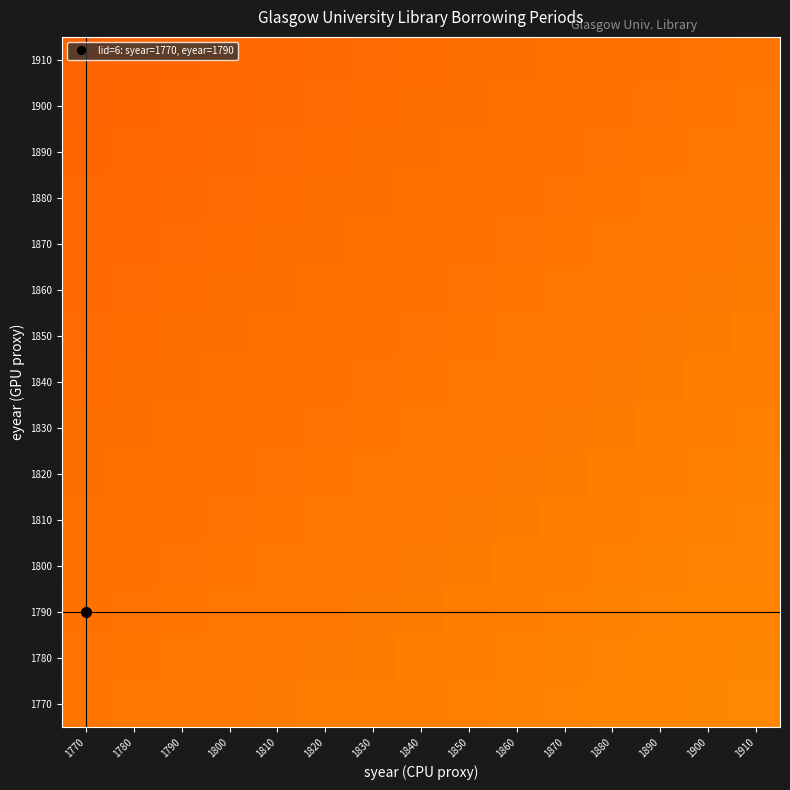

Reading left to right, extract all data points from this chart.

1770: 1770=1.0	1780=1.0	1790=1.0	1800=1.0	1810=1.0	1820=1.0	1830=1.0	1840=1.0	1850=1.0	1860=1.1	1870=1.1	1880=1.1	1890=1.1	1900=1.1	1910=1.1
1780: 1770=1.0	1780=1.0	1790=1.0	1800=1.0	1810=1.0	1820=1.0	1830=1.0	1840=1.0	1850=1.0	1860=1.0	1870=1.1	1880=1.1	1890=1.1	1900=1.1	1910=1.1
1790: 1770=1.0	1780=1.0	1790=1.0	1800=1.0	1810=1.0	1820=1.0	1830=1.0	1840=1.0	1850=1.0	1860=1.0	1870=1.0	1880=1.1	1890=1.1	1900=1.1	1910=1.1
1800: 1770=1.0	1780=1.0	1790=1.0	1800=1.0	1810=1.0	1820=1.0	1830=1.0	1840=1.0	1850=1.0	1860=1.0	1870=1.0	1880=1.0	1890=1.1	1900=1.1	1910=1.1
1810: 1770=1.0	1780=1.0	1790=1.0	1800=1.0	1810=1.0	1820=1.0	1830=1.0	1840=1.0	1850=1.0	1860=1.0	1870=1.0	1880=1.0	1890=1.0	1900=1.0	1910=1.1
1820: 1770=1.0	1780=1.0	1790=1.0	1800=1.0	1810=1.0	1820=1.0	1830=1.0	1840=1.0	1850=1.0	1860=1.0	1870=1.0	1880=1.0	1890=1.0	1900=1.0	1910=1.0
1830: 1770=1.0	1780=1.0	1790=1.0	1800=1.0	1810=1.0	1820=1.0	1830=1.0	1840=1.0	1850=1.0	1860=1.0	1870=1.0	1880=1.0	1890=1.0	1900=1.0	1910=1.0
1840: 1770=1.0	1780=1.0	1790=1.0	1800=1.0	1810=1.0	1820=1.0	1830=1.0	1840=1.0	1850=1.0	1860=1.0	1870=1.0	1880=1.0	1890=1.0	1900=1.0	1910=1.0
1850: 1770=1.0	1780=1.0	1790=1.0	1800=1.0	1810=1.0	1820=1.0	1830=1.0	1840=1.0	1850=1.0	1860=1.0	1870=1.0	1880=1.0	1890=1.0	1900=1.0	1910=1.0
1860: 1770=1.0	1780=1.0	1790=1.0	1800=1.0	1810=1.0	1820=1.0	1830=1.0	1840=1.0	1850=1.0	1860=1.0	1870=1.0	1880=1.0	1890=1.0	1900=1.0	1910=1.0
1870: 1770=0.9	1780=1.0	1790=1.0	1800=1.0	1810=1.0	1820=1.0	1830=1.0	1840=1.0	1850=1.0	1860=1.0	1870=1.0	1880=1.0	1890=1.0	1900=1.0	1910=1.0
1880: 1770=0.9	1780=0.9	1790=1.0	1800=1.0	1810=1.0	1820=1.0	1830=1.0	1840=1.0	1850=1.0	1860=1.0	1870=1.0	1880=1.0	1890=1.0	1900=1.0	1910=1.0
1890: 1770=0.9	1780=0.9	1790=0.9	1800=1.0	1810=1.0	1820=1.0	1830=1.0	1840=1.0	1850=1.0	1860=1.0	1870=1.0	1880=1.0	1890=1.0	1900=1.0	1910=1.0
1900: 1770=0.9	1780=0.9	1790=0.9	1800=0.9	1810=1.0	1820=1.0	1830=1.0	1840=1.0	1850=1.0	1860=1.0	1870=1.0	1880=1.0	1890=1.0	1900=1.0	1910=1.0
1910: 1770=0.9	1780=0.9	1790=0.9	1800=0.9	1810=0.9	1820=1.0	1830=1.0	1840=1.0	1850=1.0	1860=1.0	1870=1.0	1880=1.0	1890=1.0	1900=1.0	1910=1.0